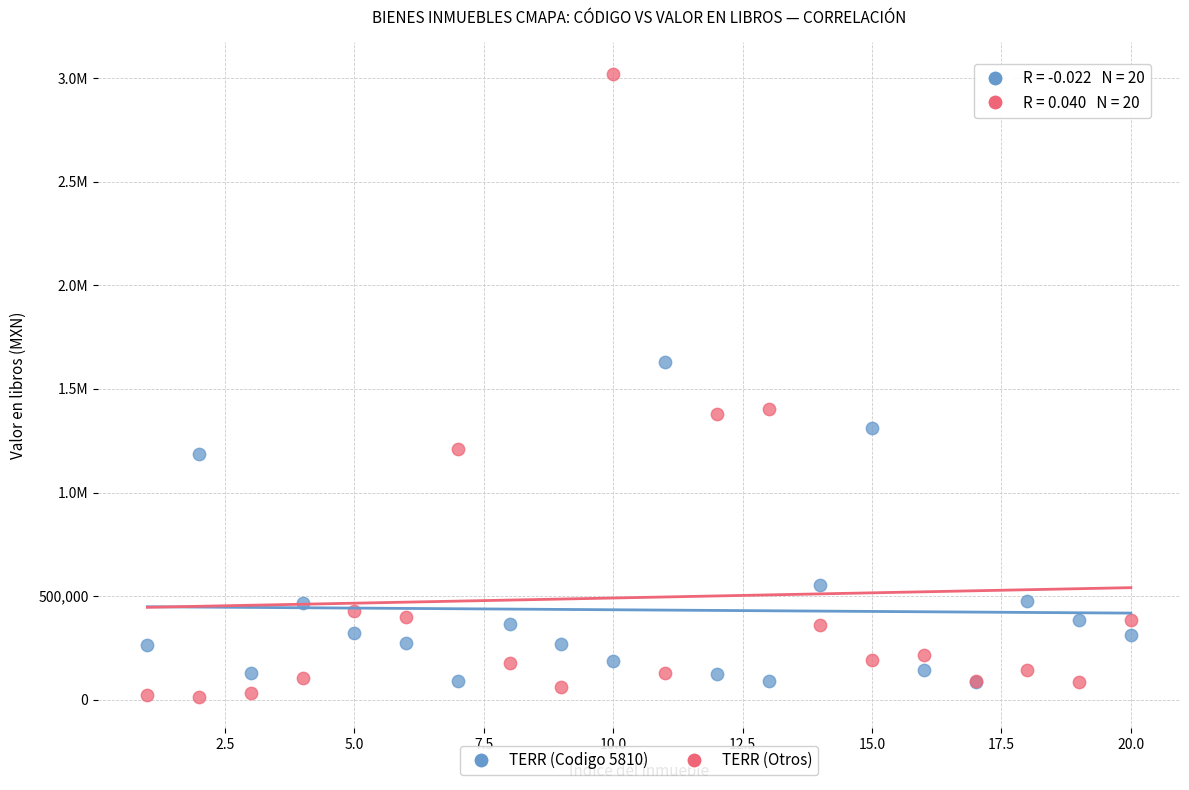

What are all the series names shown in the legend?

TERR (Codigo 5810), TERR (Otros)